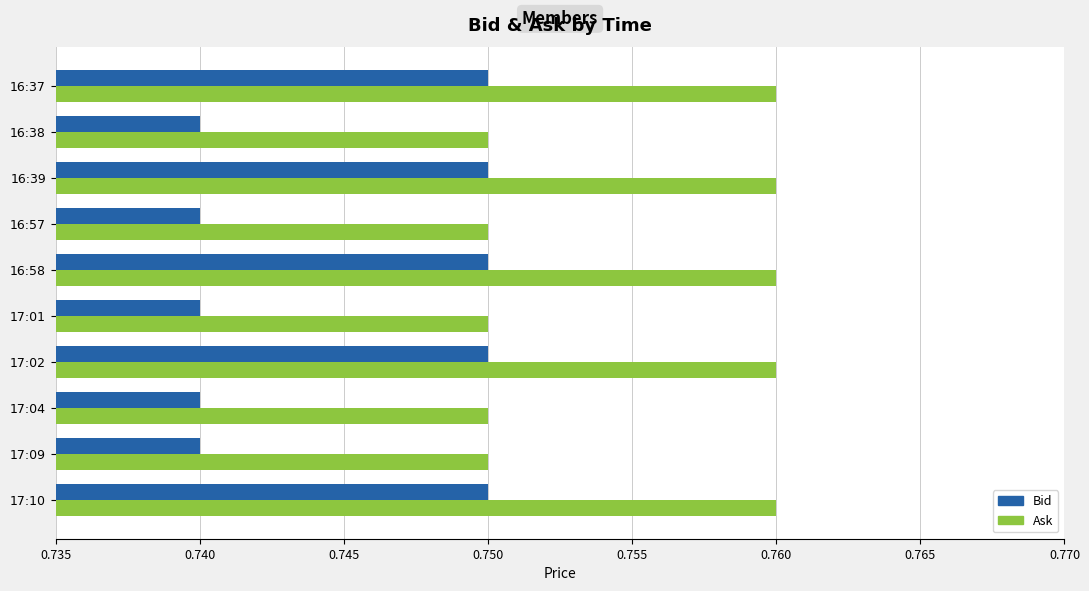

The value of Bid at 17:09 is 0.4. True or false?

False